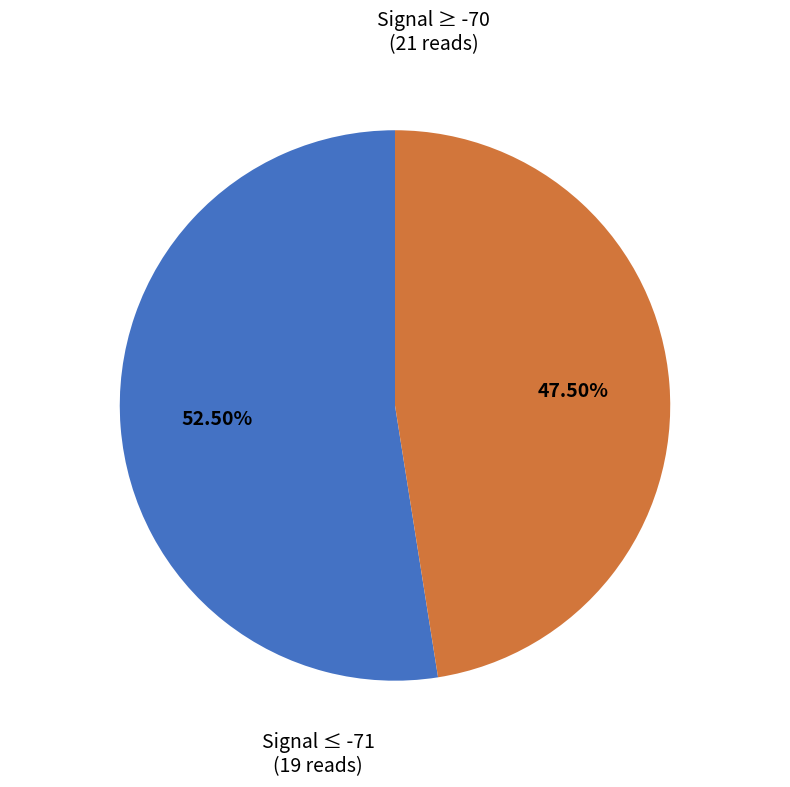

Is there a majority slice in this chart?

Yes